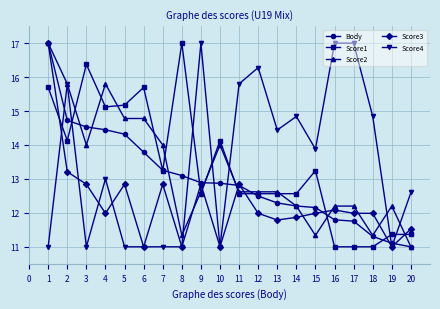

What is the value of the Score1 point at the 1st from the left?

15.7